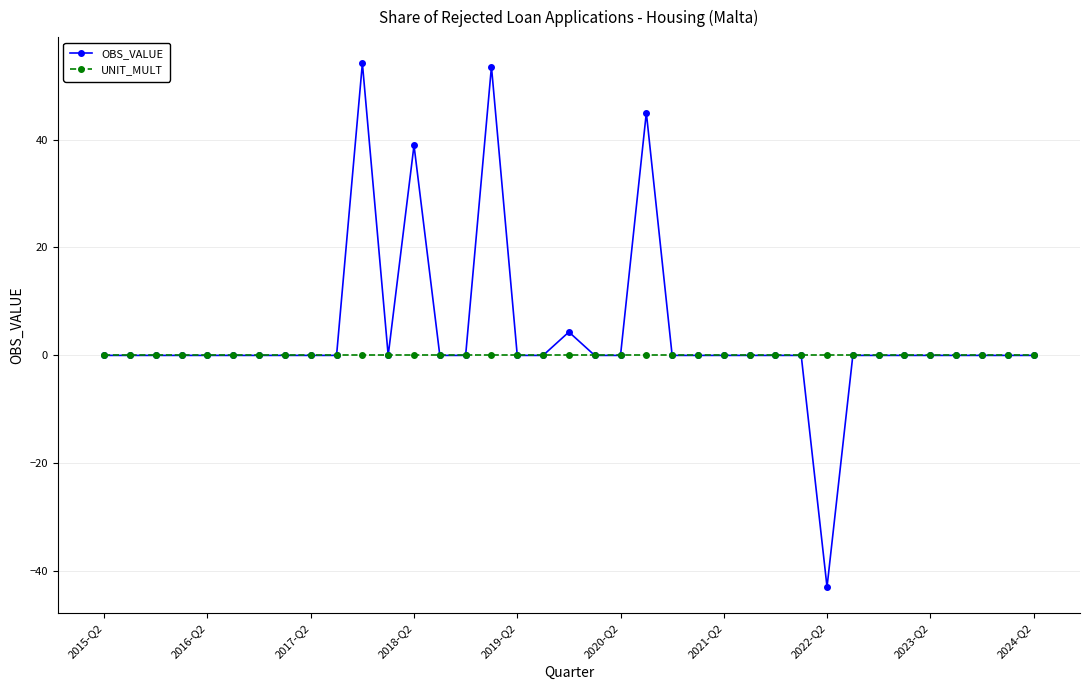

What is the minimum value shown in the chart?

-42.9